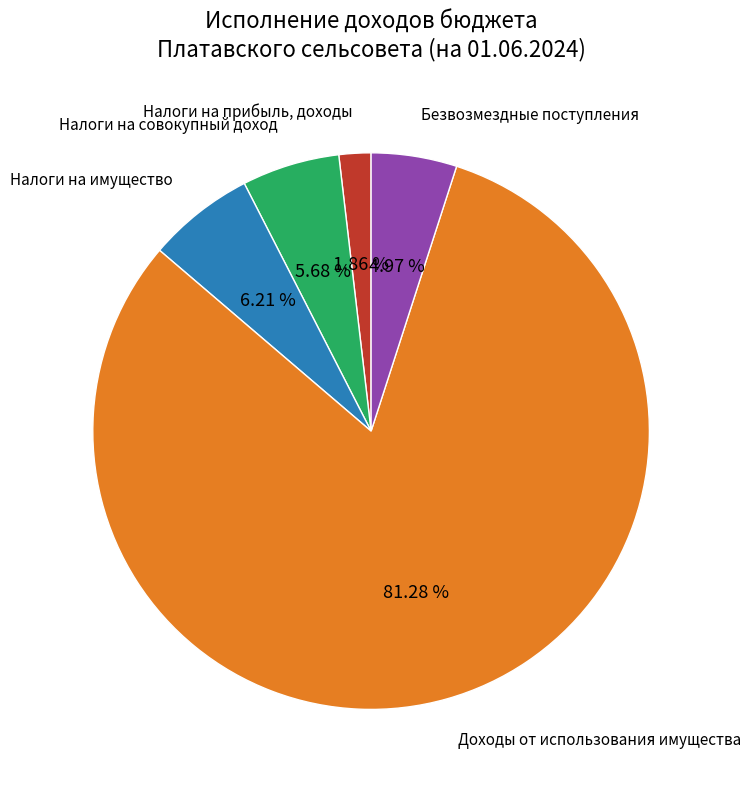

What is the smallest slice in the pie chart?

Налоги на прибыль, доходы